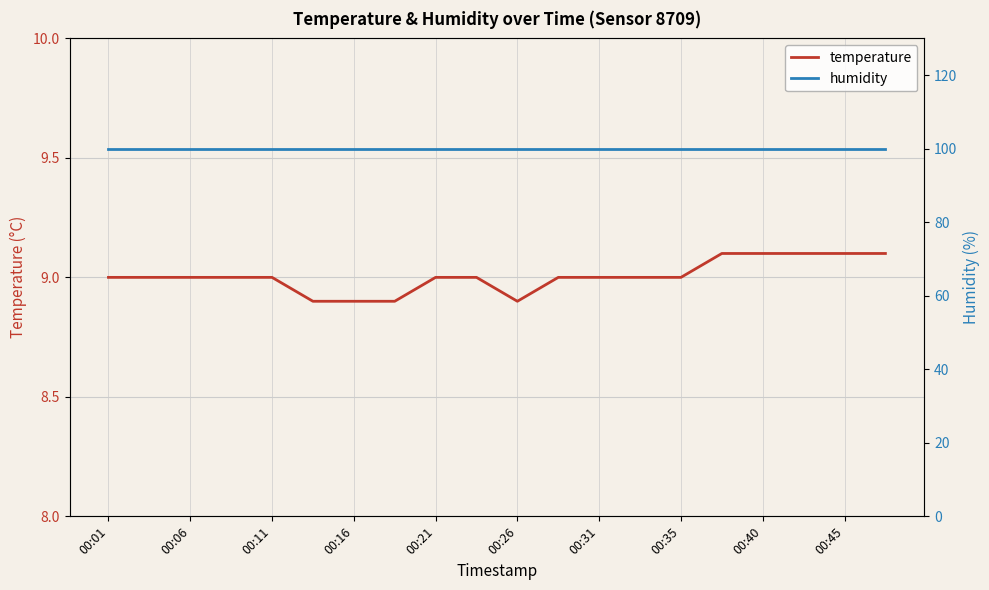

Which series has the widest spread of values?

temperature